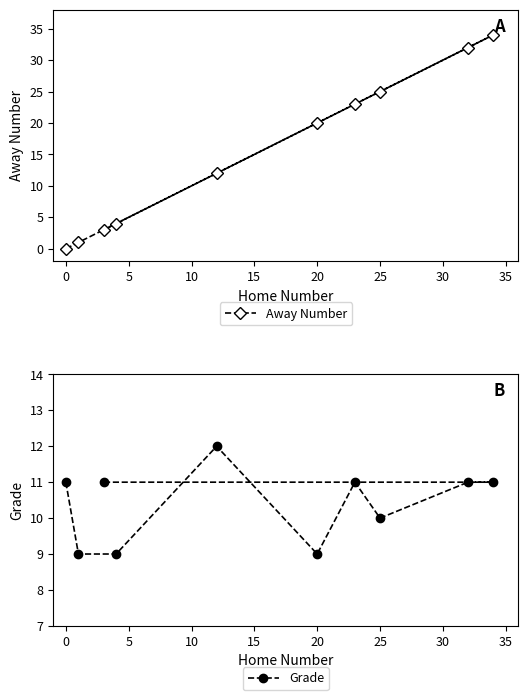

How many data points in Away Number are less than 20?

5